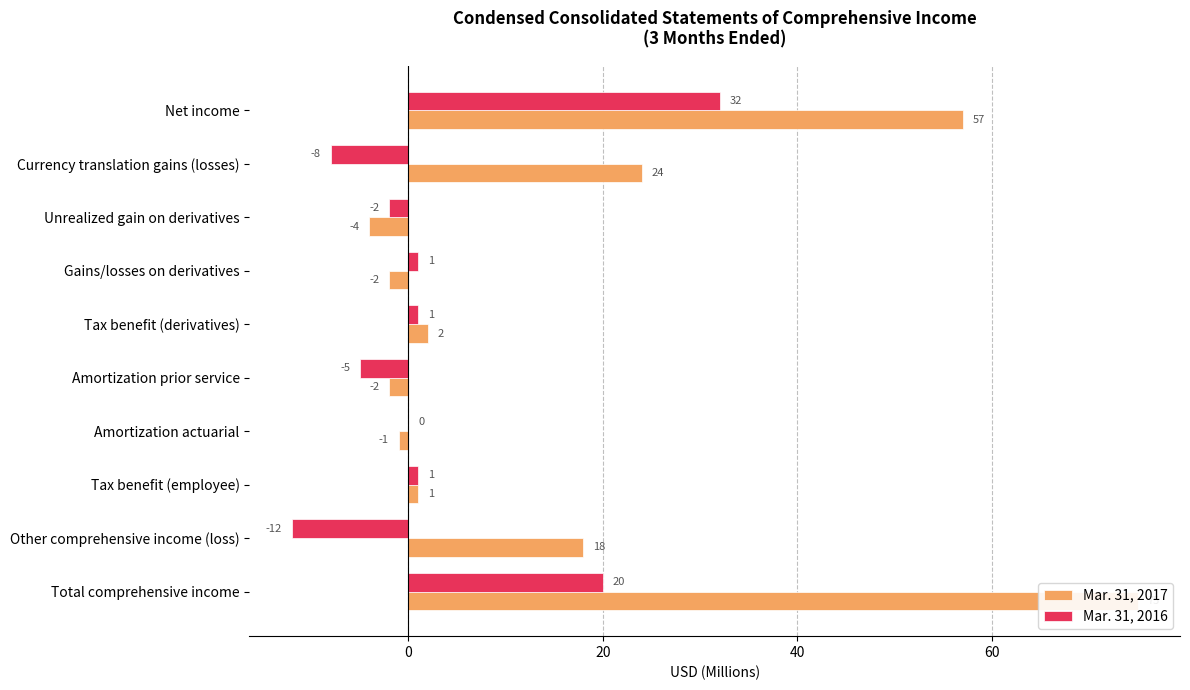

How many bars are there in each group?

2